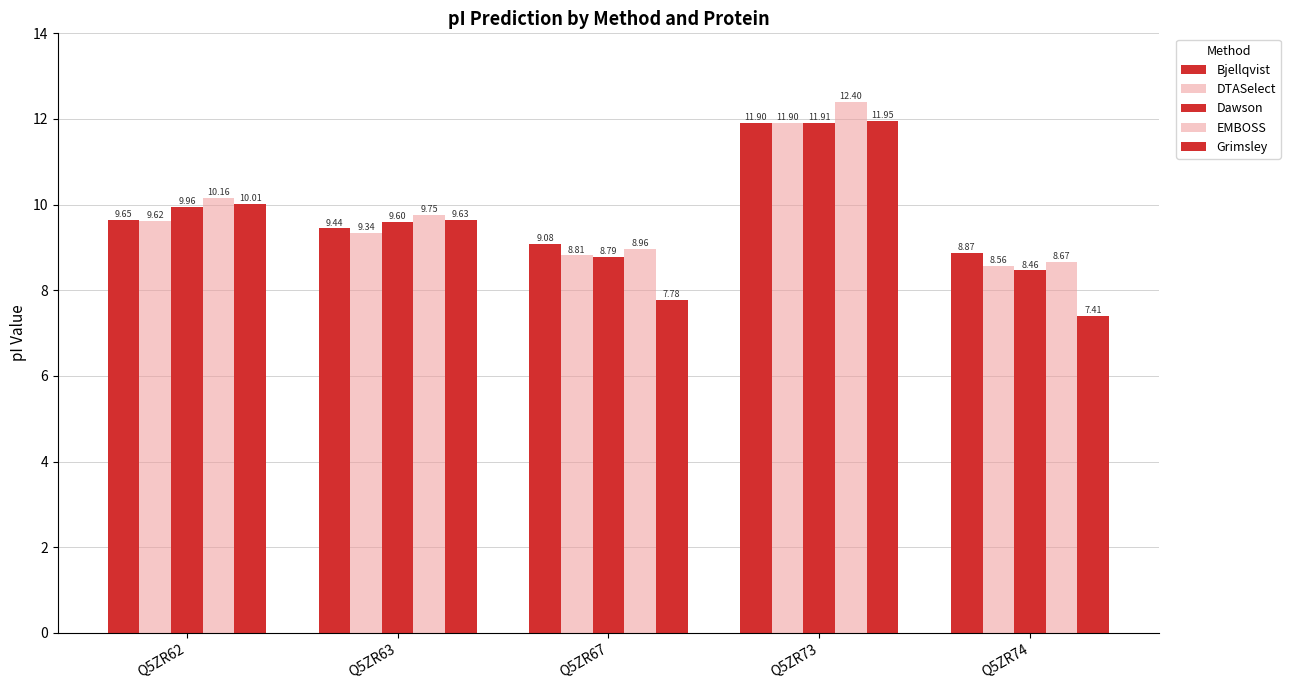

What is the difference between the maximum and minimum values in the Bjellqvist series?

3.0